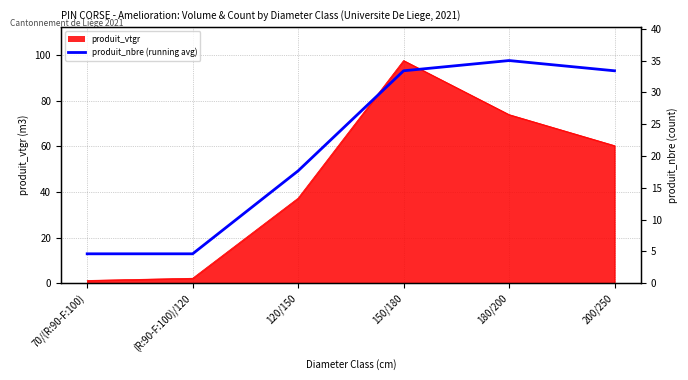

What is the maximum value shown in the chart?

97.7